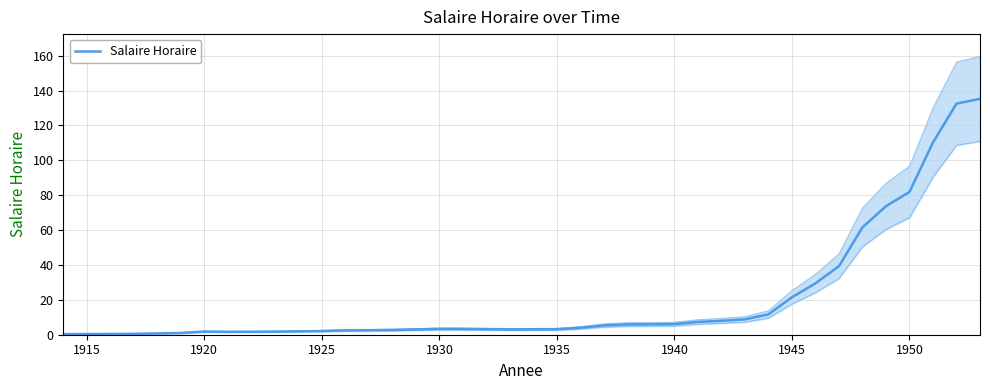

What is the difference between the second highest and second lowest values?

132.1